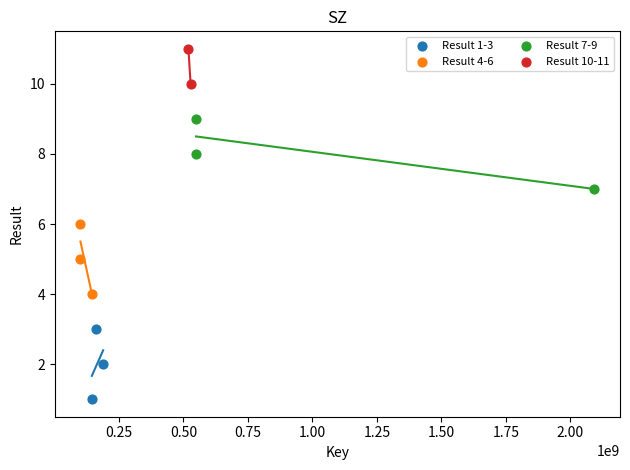

What are all the series names shown in the legend?

Result 1-3, Result 4-6, Result 7-9, Result 10-11